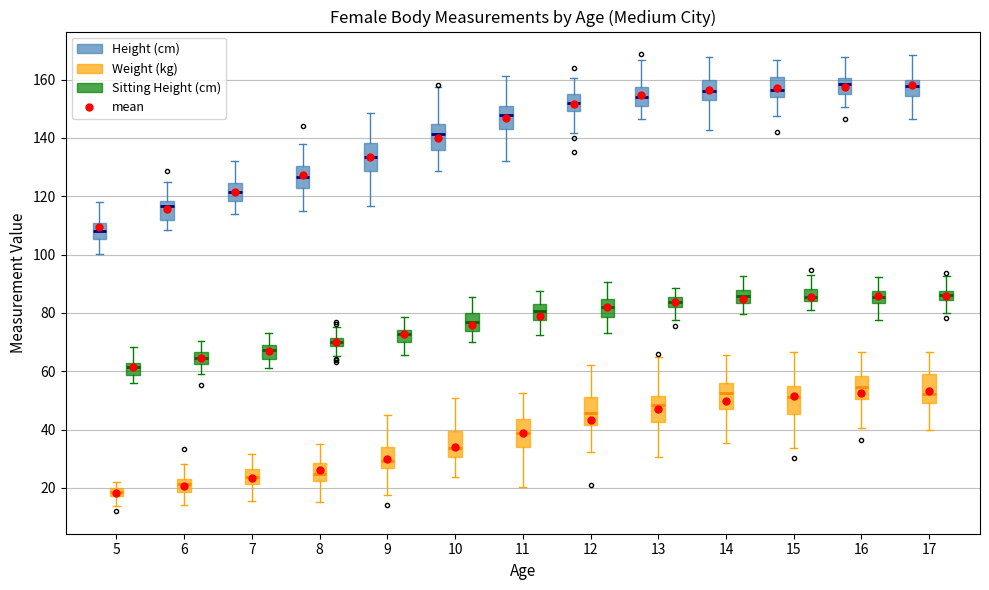

Where is the lower edge of the box for 15 (Sitting Height (cm)) on the y-axis? The values are not printed on the chart, so give them approximately, as read against the axis.

84